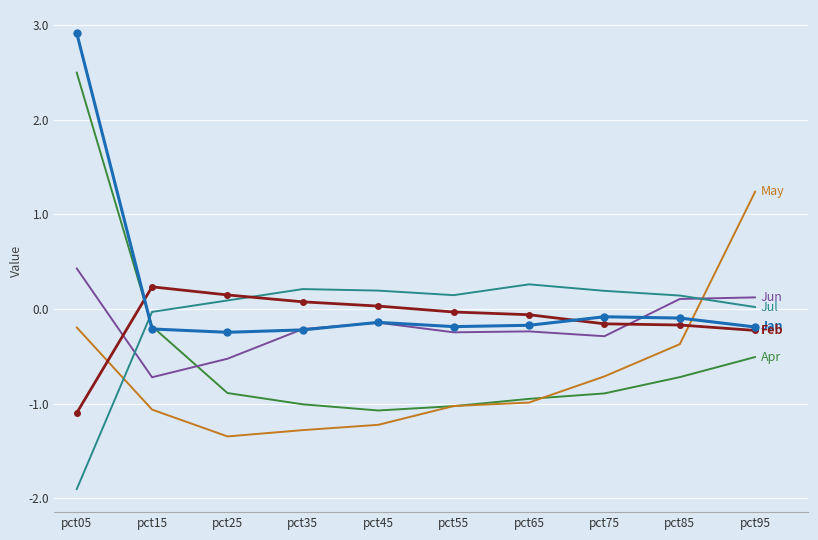

At which category is the sum across all series the highest?

pct05